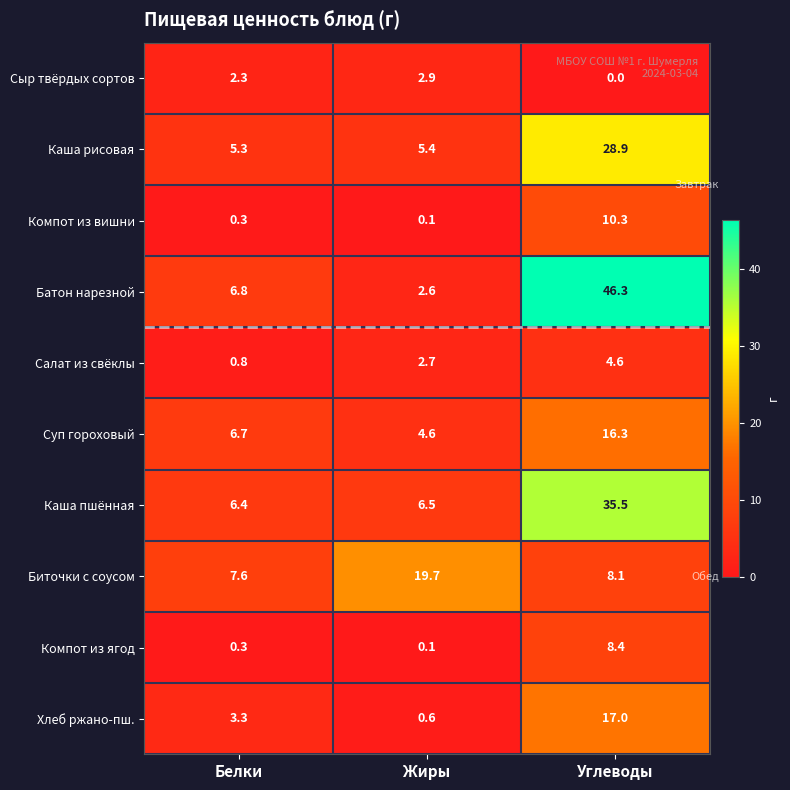

Which series changed the most between Белки and Углеводы?

Батон нарезной